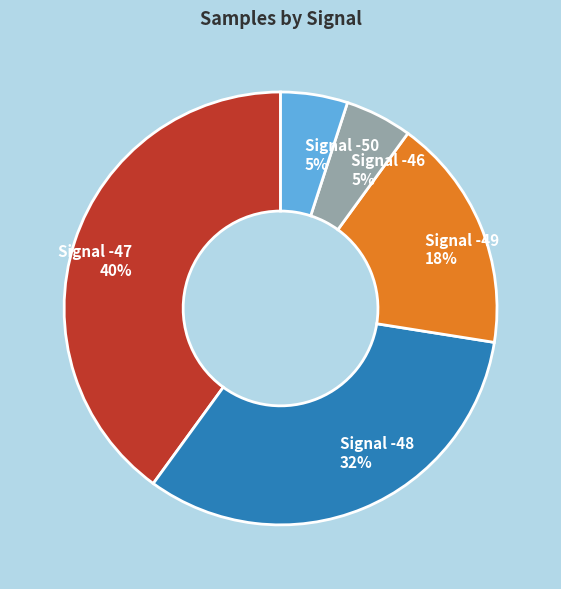

Is it true that Signal -48 is 41% of the pie?

False